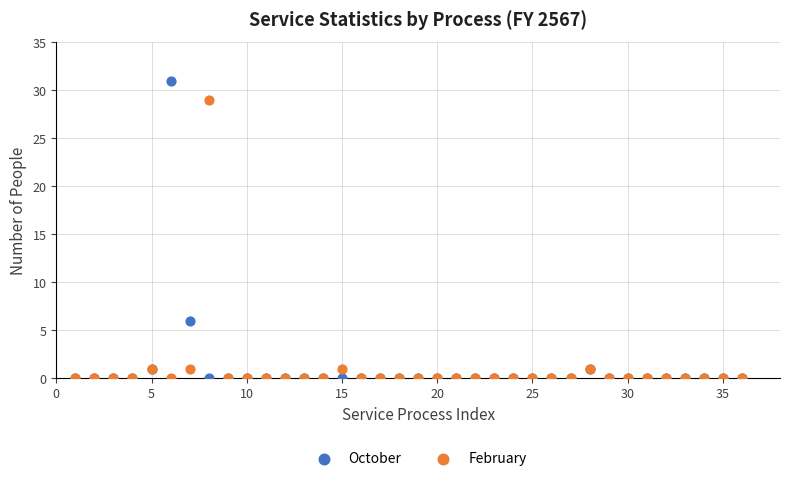

Which series contains the highest Y value?

October